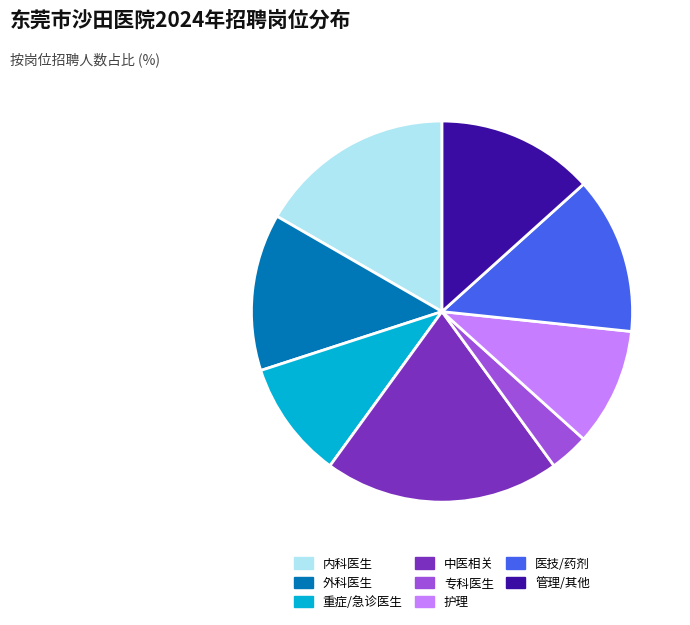

Does any single category account for the majority?

No